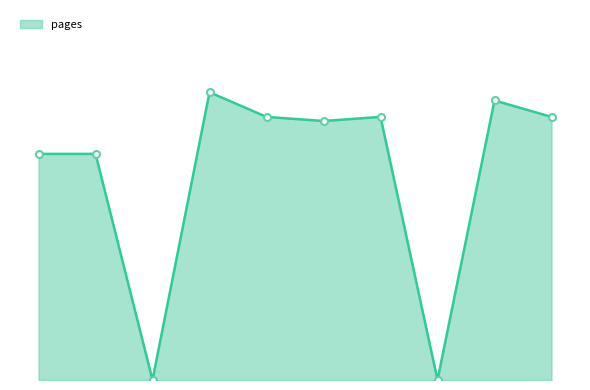

At which category does the chart reach its peak across all series?

07/06/1996